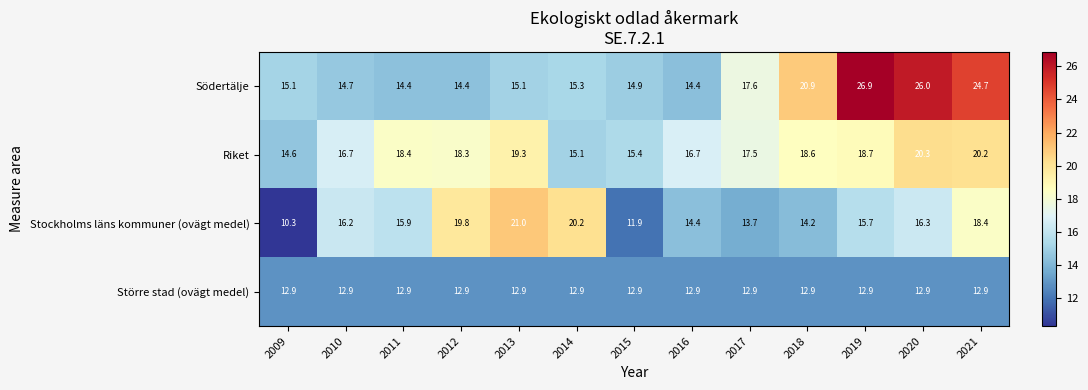

Rank the series at 2020 from lowest to highest value.

Större stad (ovägt medel), Stockholms läns kommuner (ovägt medel), Riket, Södertälje